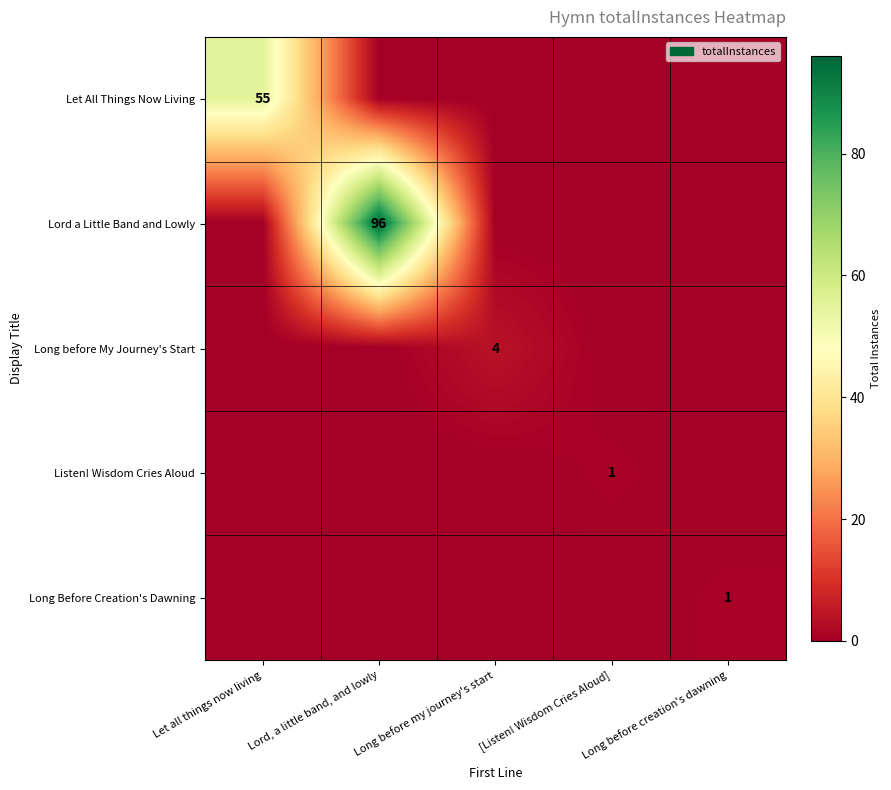

The value of Long Before Creation's Dawning at Long before creation's dawning is 1. True or false?

True